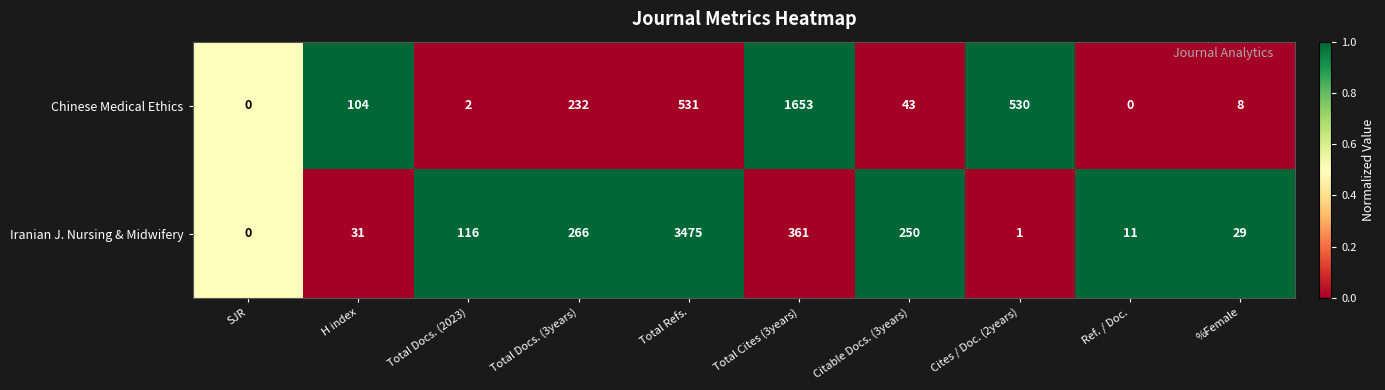

Count the number of data series in this chart.

2